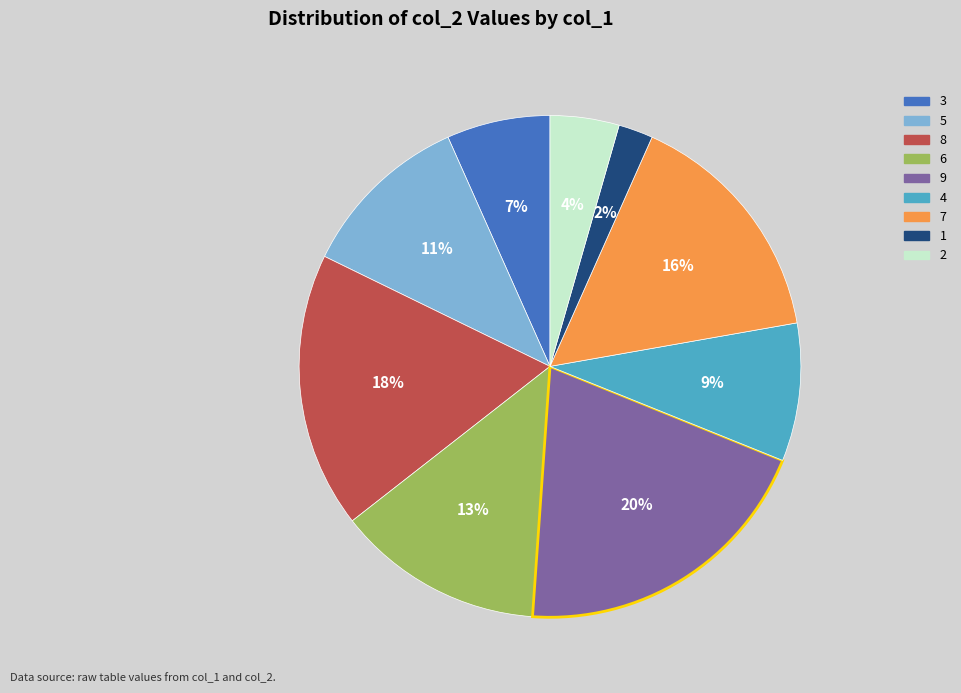

Count the number of slices in the pie.

9